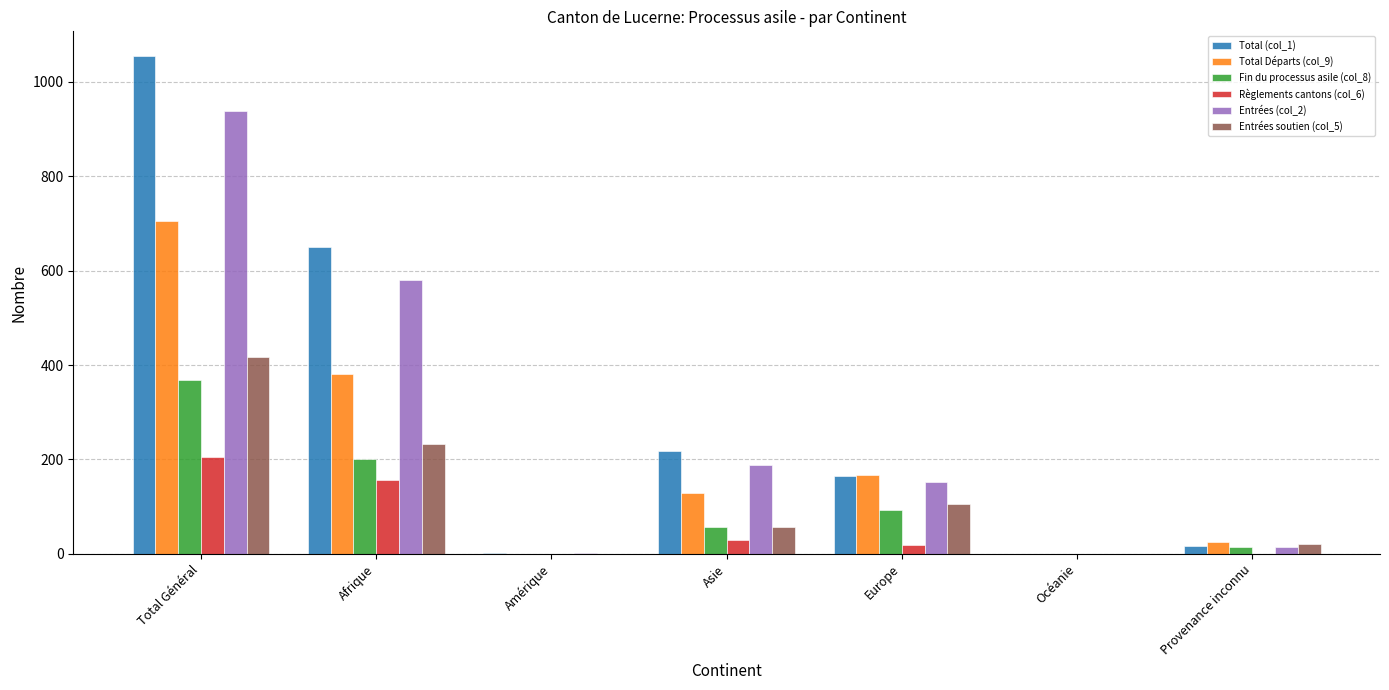

At which label does Règlements cantons (col_6) first exceed 19?

Total Général